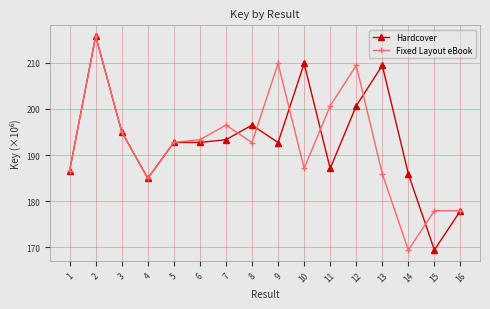

At 12, list the series in order from largest to smallest.

Fixed Layout eBook, Hardcover